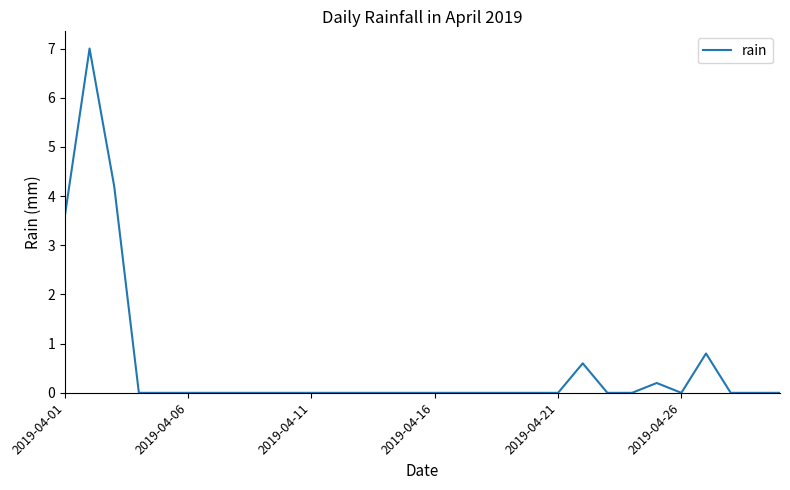

What is the maximum value shown in the chart?

7.0